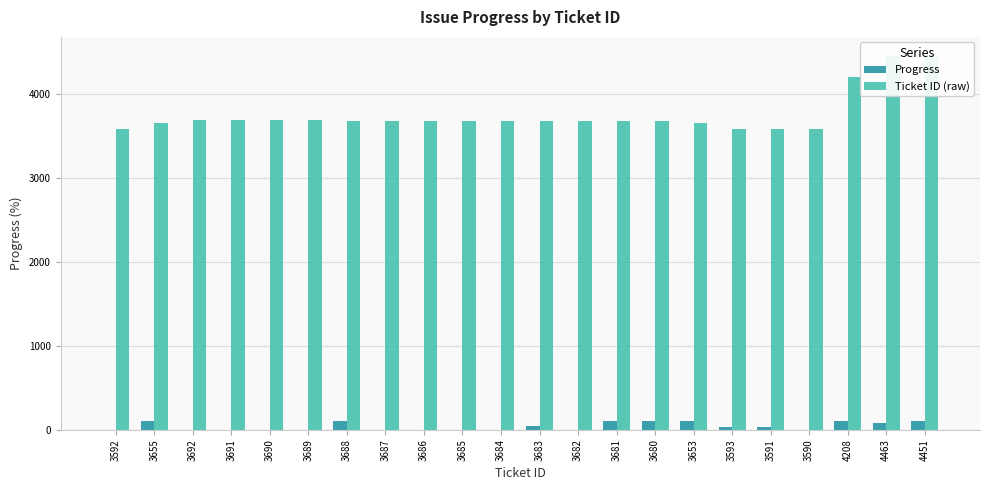

At how many categories does at least one series exceed 4258?

2